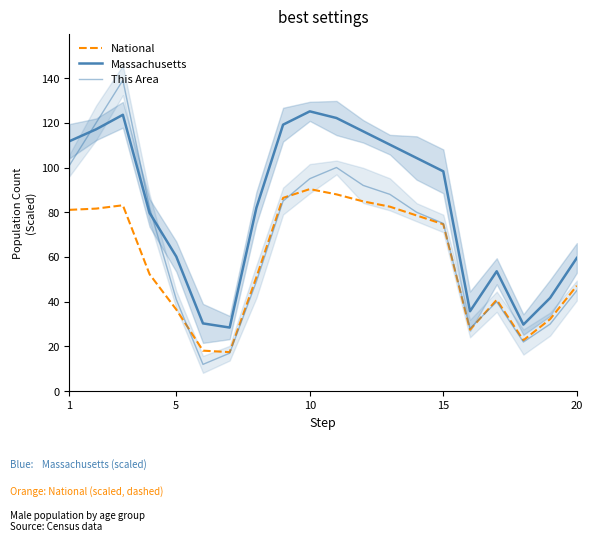

True or false: Massachusetts and National cross at least once.

False